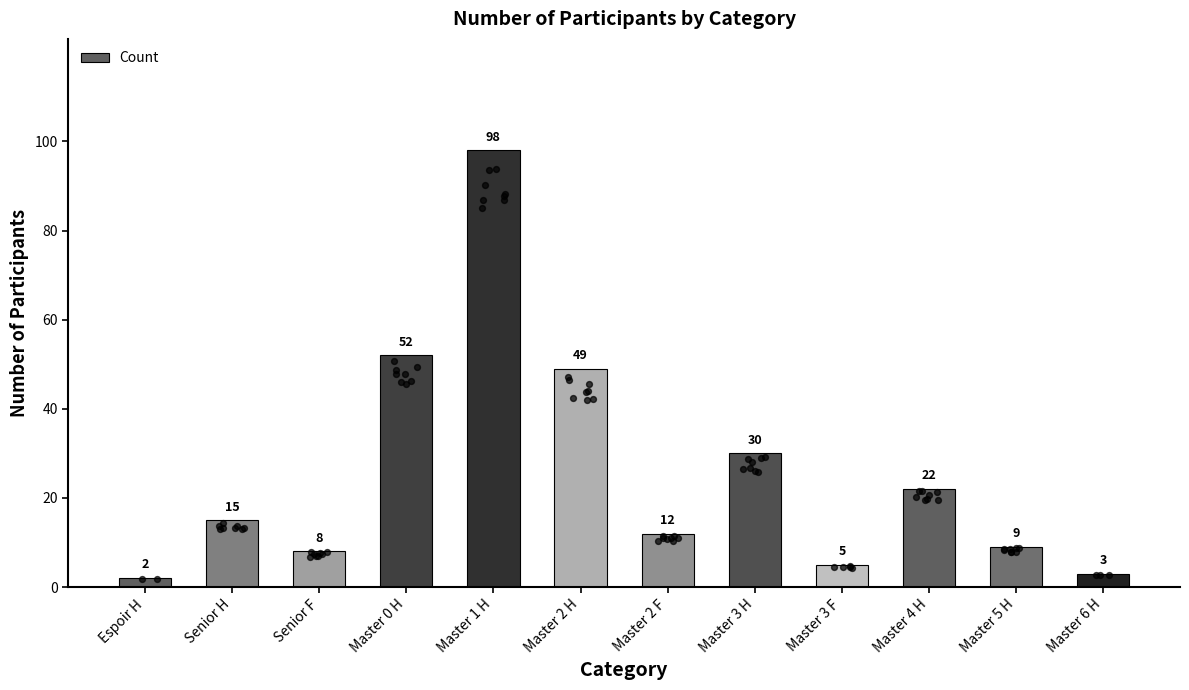

Approximately how many times larger is the value at Master 5 H compared to Master 6 H?

3.0